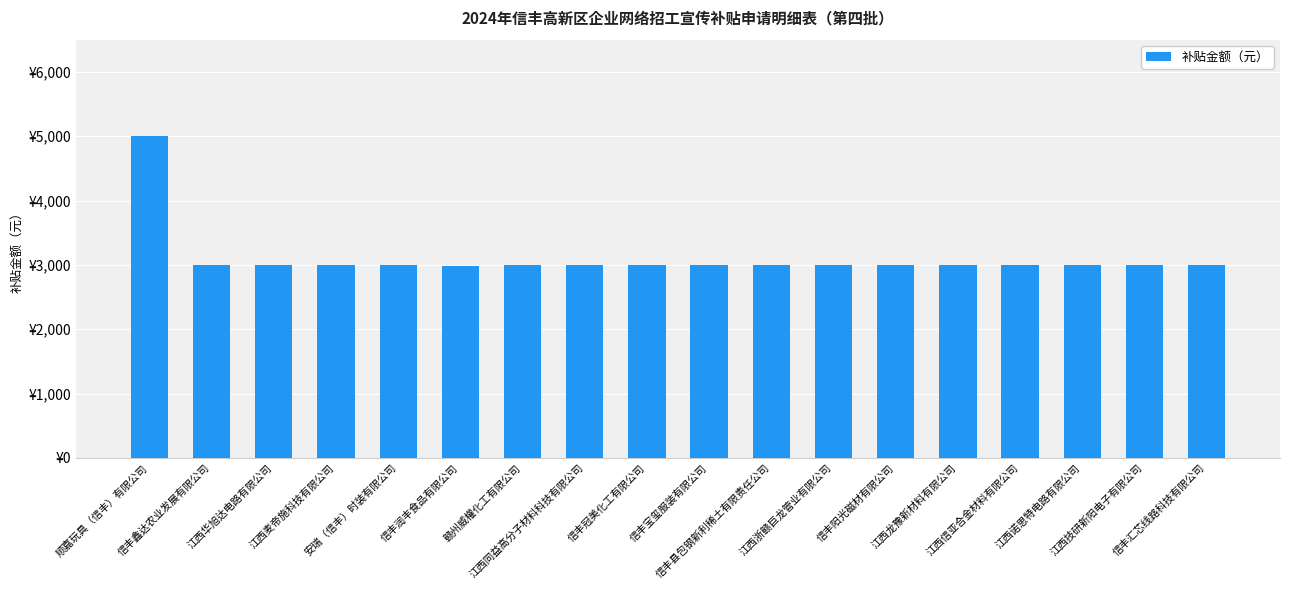

What is the value of the 13th bar from the left?

3000